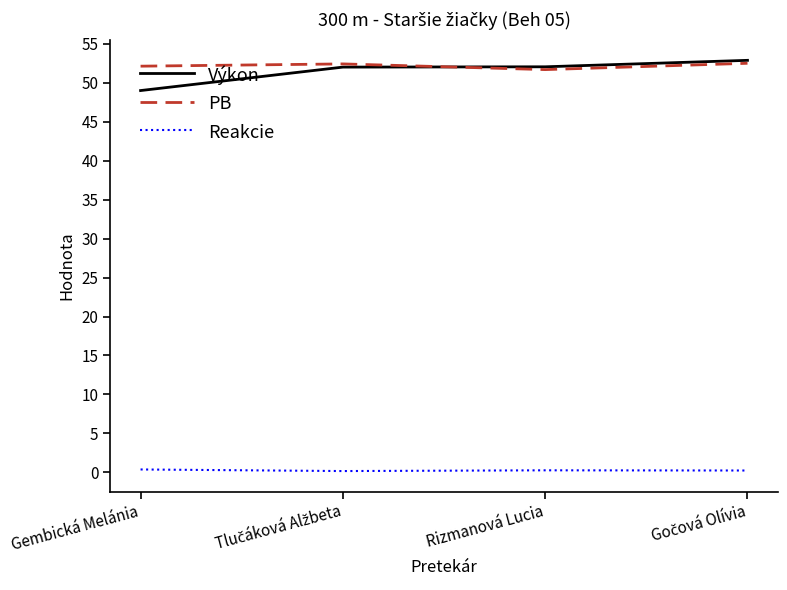

What position from the right is Rizmanová Lucia?

2